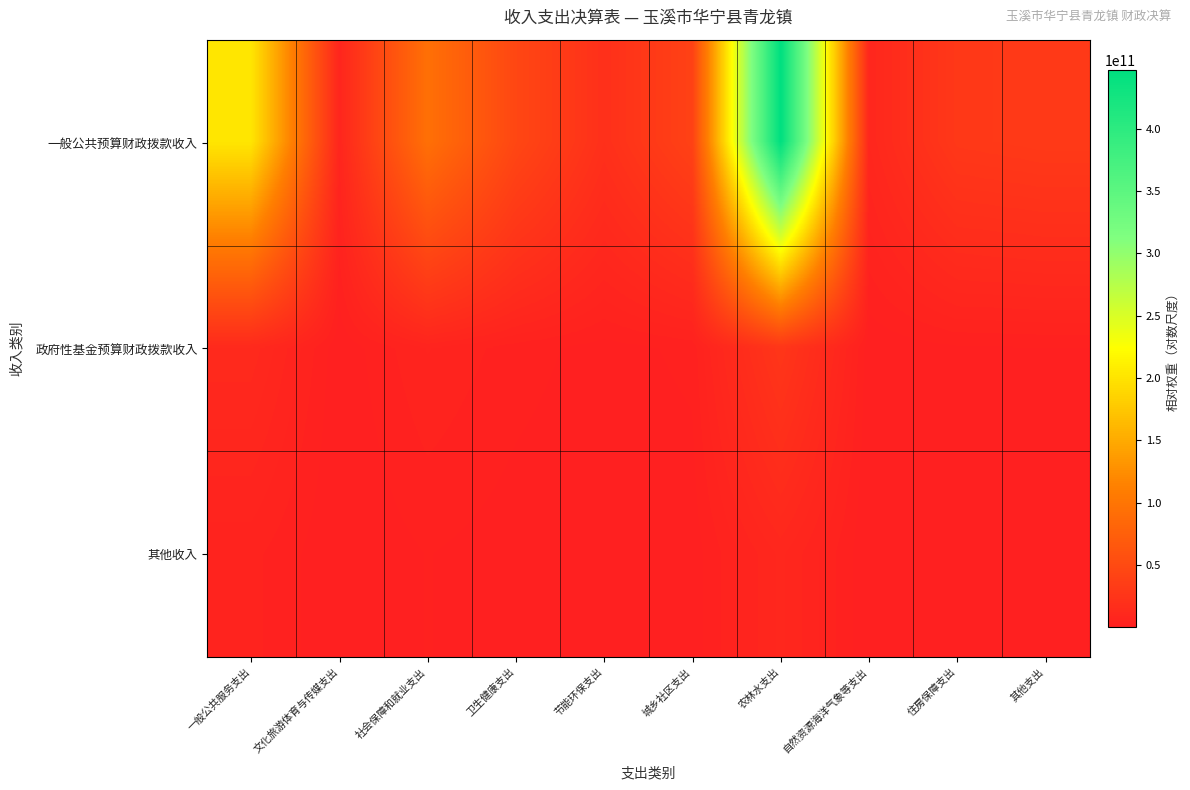

Reading left to right, list all the values displayed in this chart.

一般公共预算财政拨款收入: 一般公共服务支出=202562110496.0	文化旅游体育与传媒支出=7403119732.5	社会保障和就业支出=93979309530.6	卫生健康支出=46031908663.4	节能环保支出=19347038127.6	城乡社区支出=40218420757.5	农林水支出=447422391200.0	自然资源海洋气象等支出=8929402212.7	住房保障支出=28905159550.1	其他支出=31252907744.5
政府性基金预算财政拨款收入: 一般公共服务支出=11938199852.8	文化旅游体育与传媒支出=436310239.3	社会保障和就业支出=5538764265.7	卫生健康支出=2712936411.9	节能环保支出=1140236973.0	城乡社区支出=2370312708.5	农林水支出=26369284520.5	自然资源海洋气象等支出=526263218.3	住房保障支出=1703554384.6	其他支出=1841921264.2
其他收入: 一般公共服务支出=4237040512.5	文化旅游体育与传媒支出=154852840.7	社会保障和就业支出=1965787880.3	卫生健康支出=962860534.0	节能环保支出=404686662.0	城乡社区支出=841258405.5	农林水支出=9358842051.4	自然资源海洋气象等支出=186778459.4	住房保障支出=604616192.7	其他支出=653724607.8